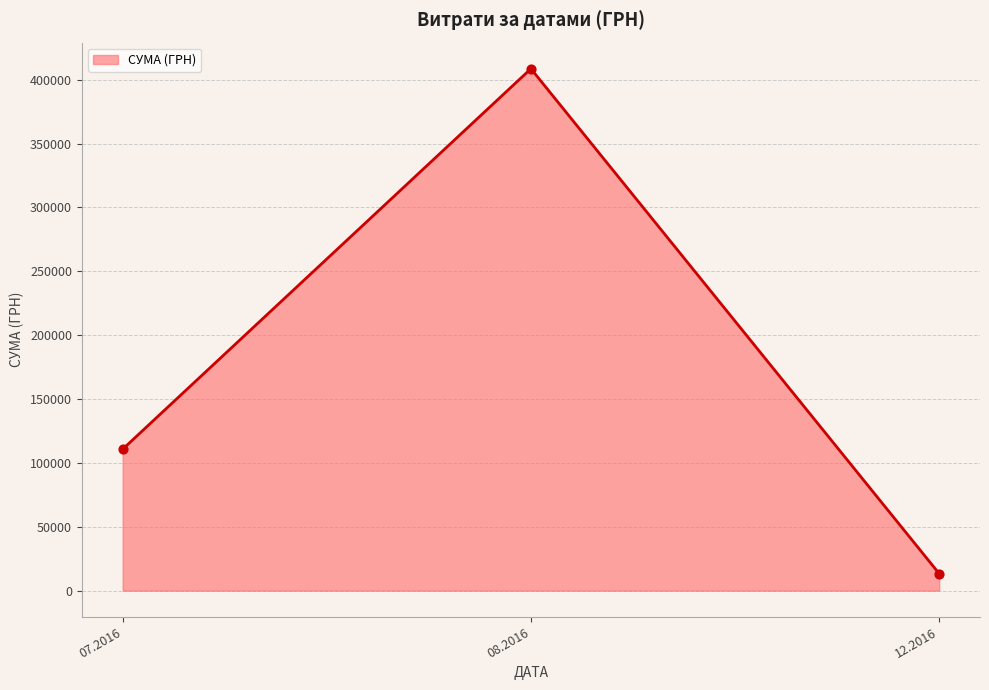

Which has a higher value, 12.2016 or 08.2016?

08.2016